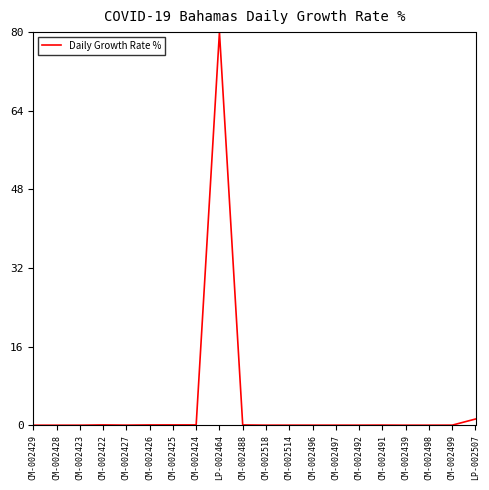

What is the greatest value displayed?

80.0